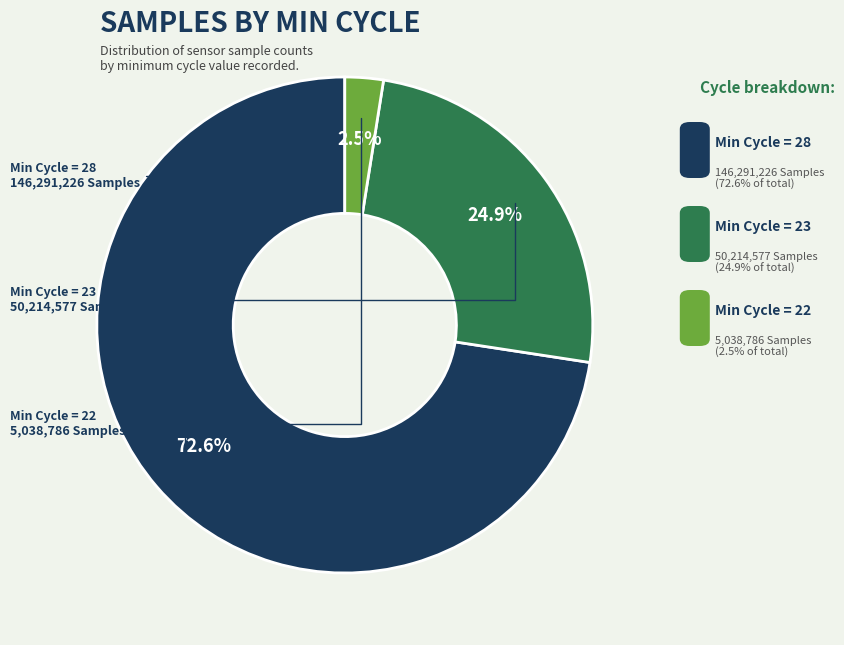

Is there any slice that represents more than half of the pie?

Yes